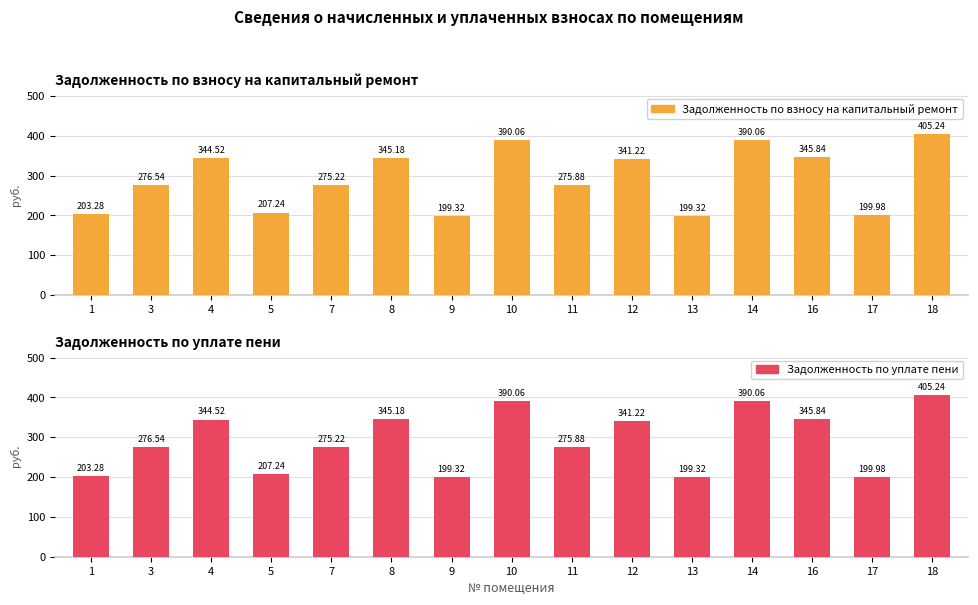

The value of Задолженность по уплате пени at 13 is 298.8. True or false?

False